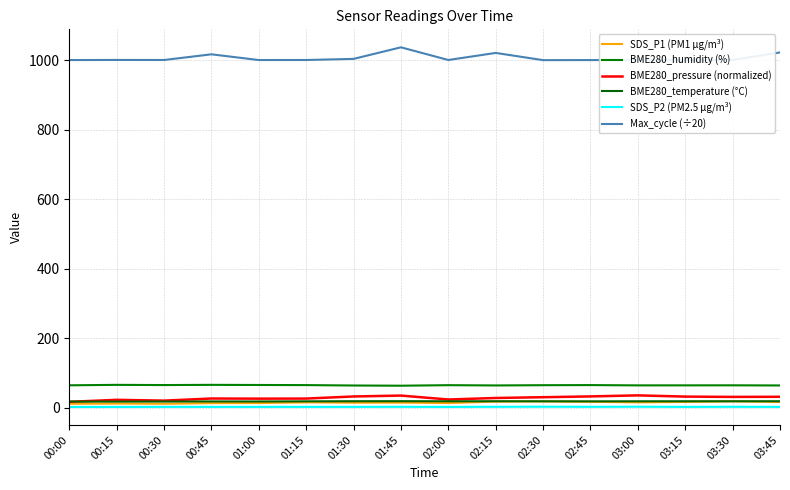

True or false: SDS_P1 (PM1 µg/m³) and BME280_pressure (normalized) intersect in this chart.

False